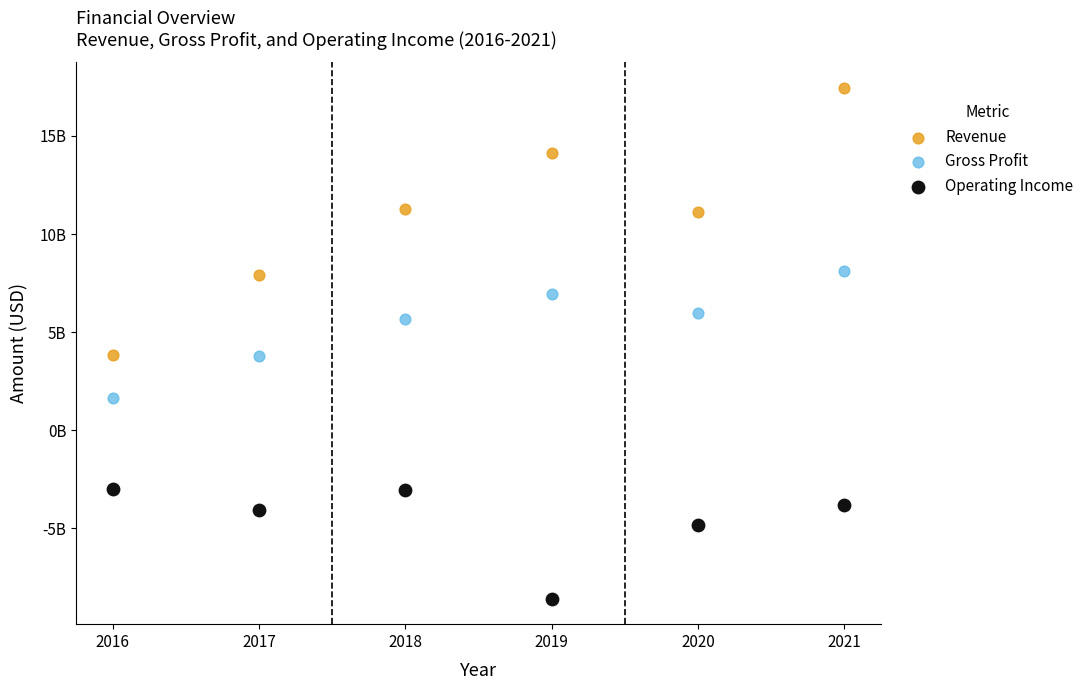

What are all the series names shown in the legend?

Revenue, Gross Profit, Operating Income